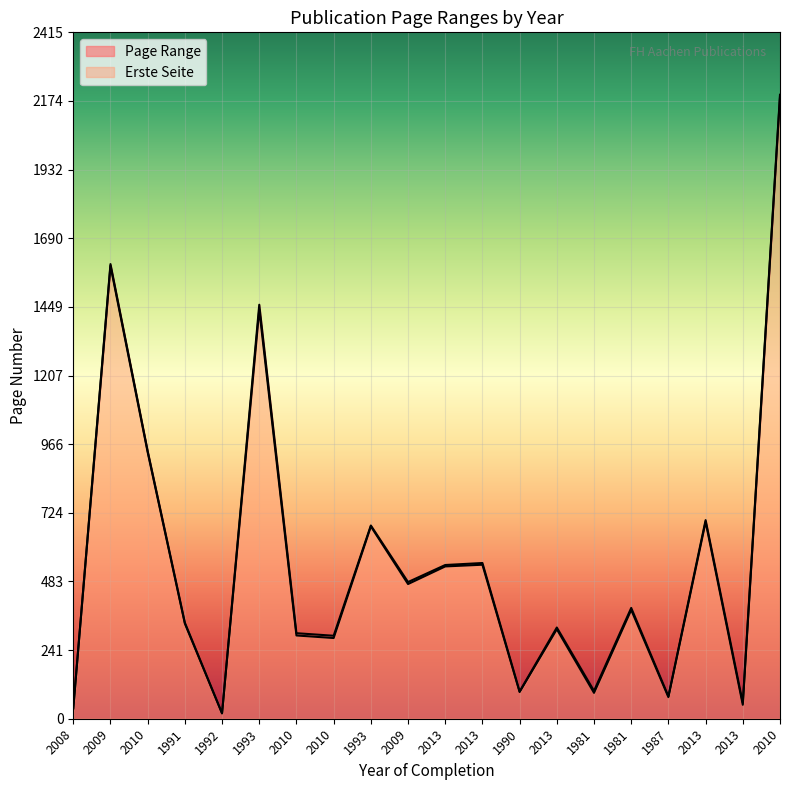

True or false: Erste Seite has a value of 315 at 2013.

True